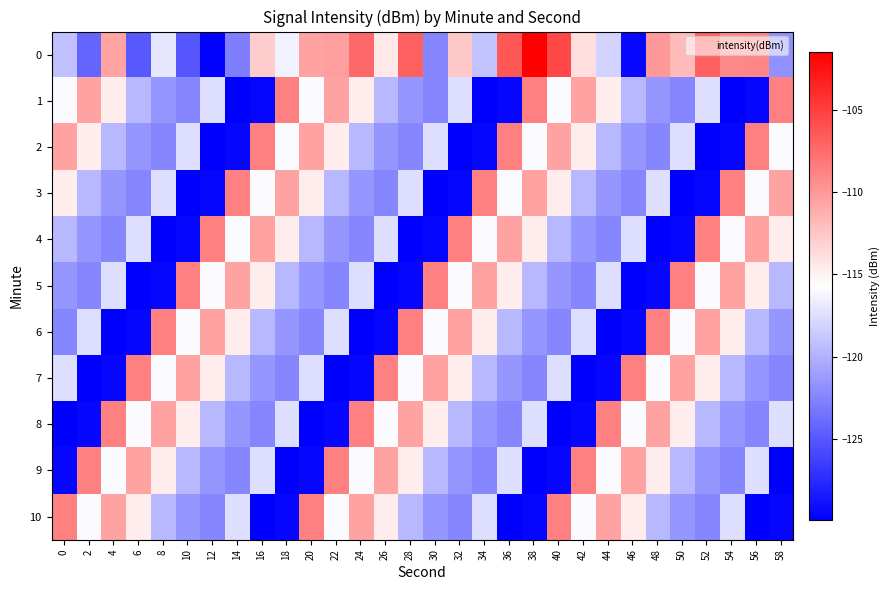

Which category has the highest value across all series?

38